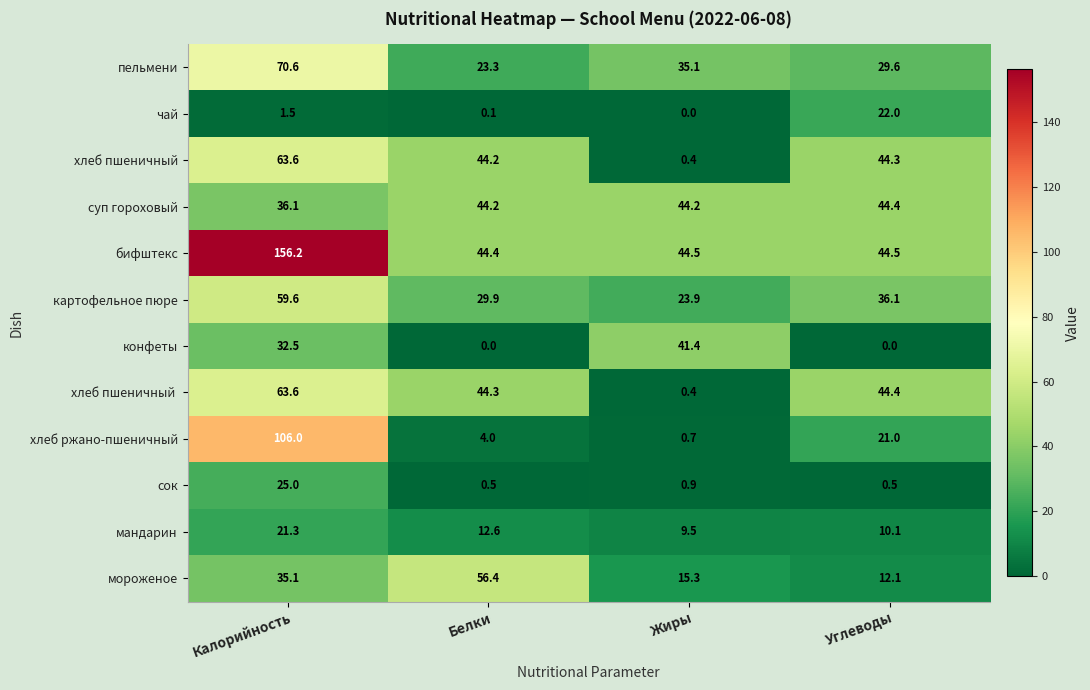

Is it true that сок equals 0.9 at Белки?

False